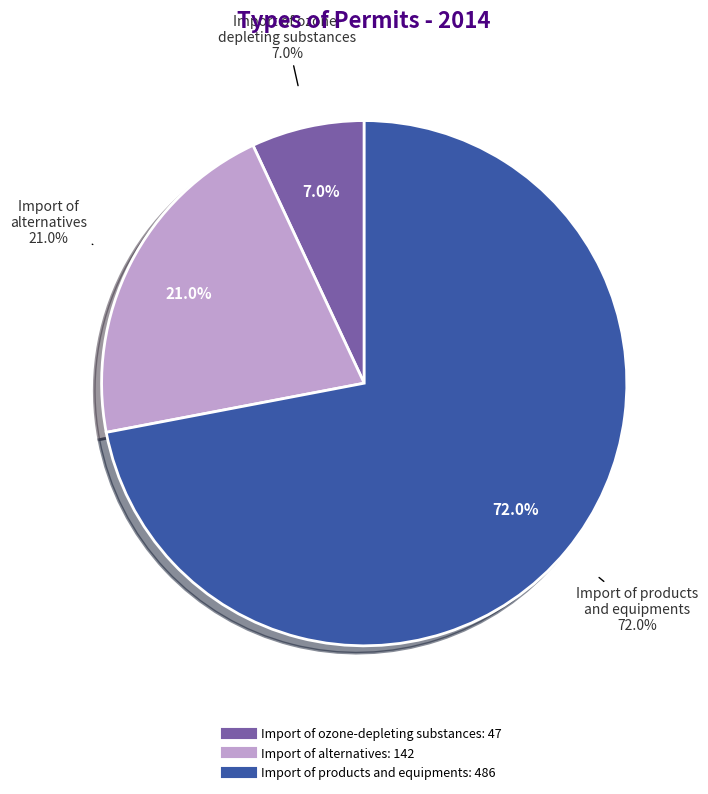

Does Import of ozone-depleting substances represent more than half of the total?

No